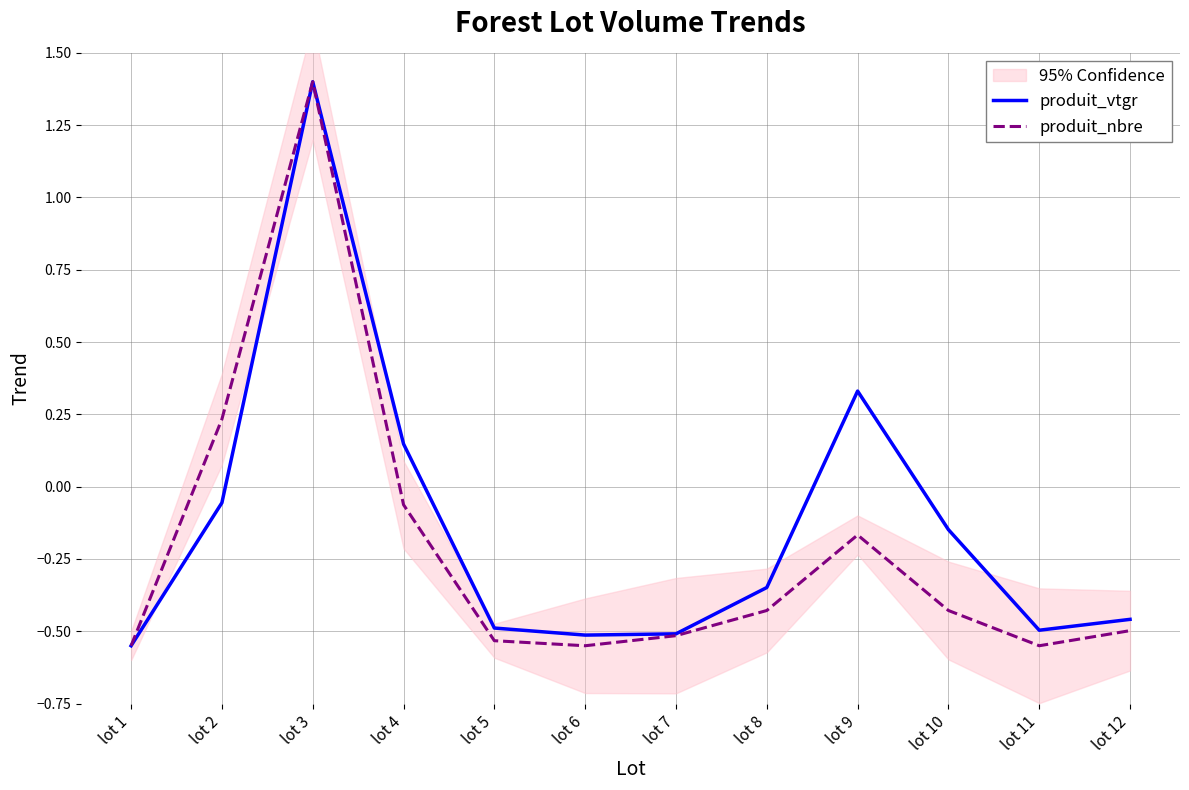

Reading left to right, extract all data points from this chart.

produit_vtgr: -0.6	-0.1	1.4	0.1	-0.5	-0.5	-0.5	-0.3	0.3	-0.1	-0.5	-0.5
produit_nbre: -0.6	0.2	1.4	-0.1	-0.5	-0.6	-0.5	-0.4	-0.2	-0.4	-0.6	-0.5